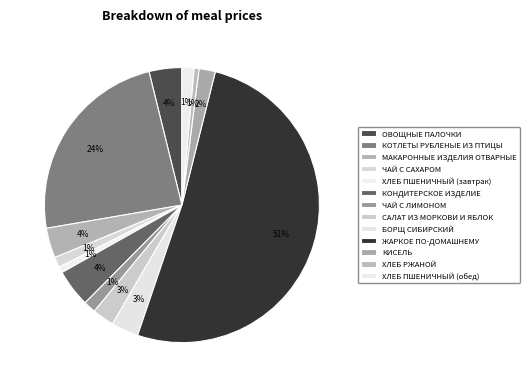

Which category accounts for the majority?

ЖАРКОЕ ПО-ДОМАШНЕМУ